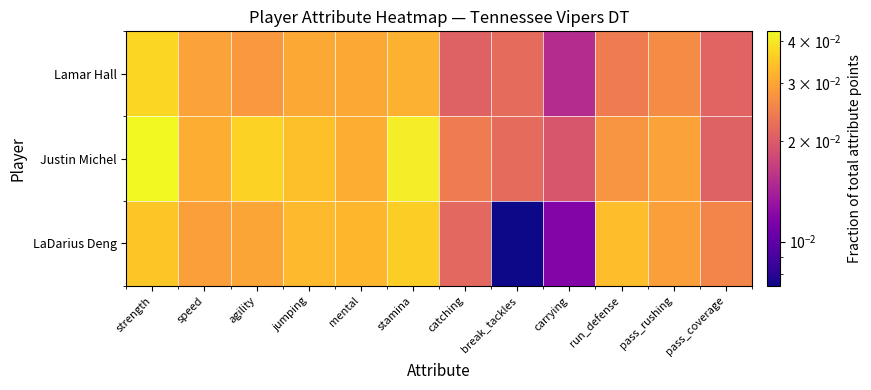

Which series changed the most between mental and pass_coverage?

Justin Michel